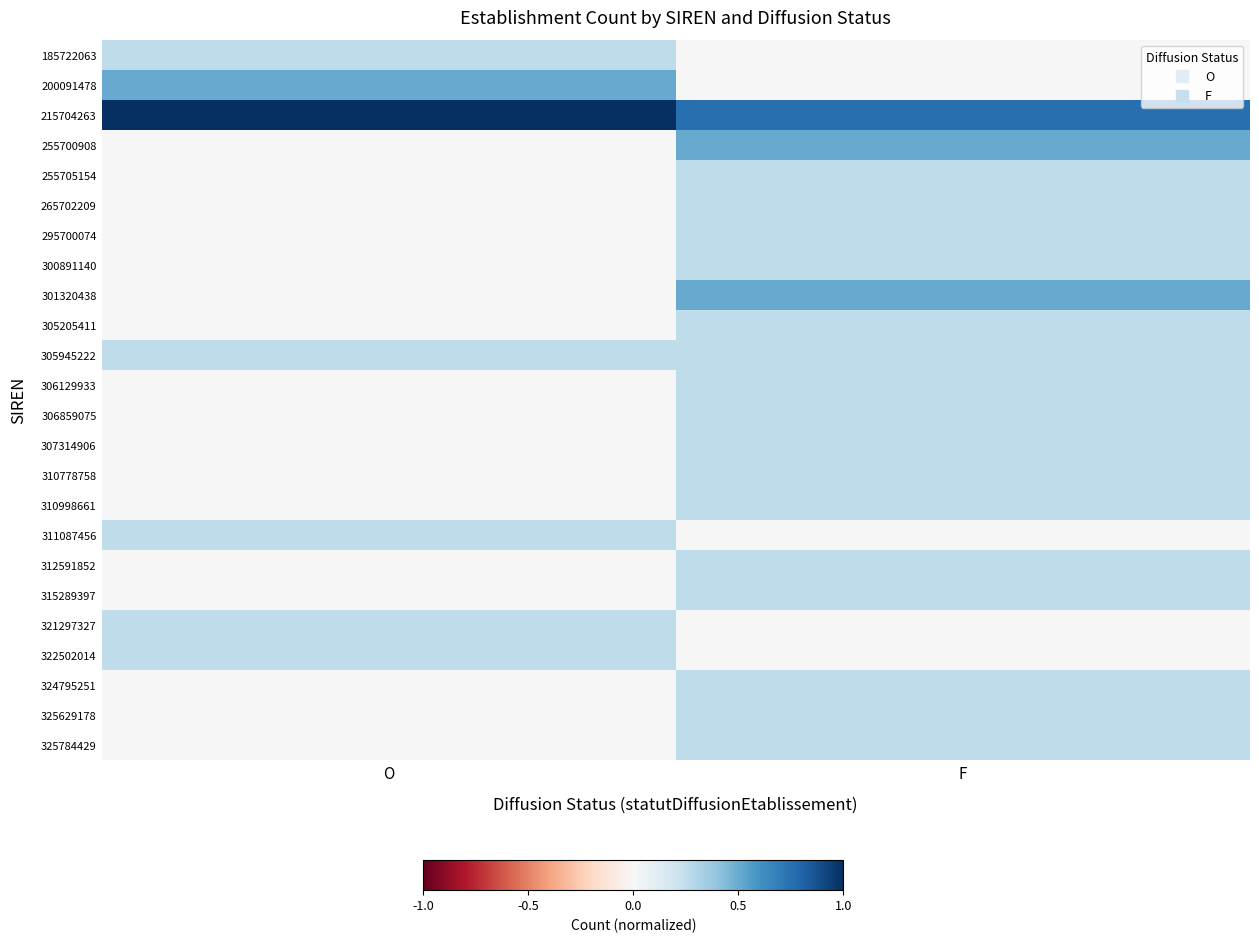

Reading left to right, extract all data points from this chart.

185722063: O=0.2	F=0.0
200091478: O=0.5	F=0.0
215704263: O=1.0	F=0.8
255700908: O=0.0	F=0.5
255705154: O=0.0	F=0.2
265702209: O=0.0	F=0.2
295700074: O=0.0	F=0.2
300891140: O=0.0	F=0.2
301320438: O=0.0	F=0.5
305205411: O=0.0	F=0.2
305945222: O=0.2	F=0.2
306129933: O=0.0	F=0.2
306859075: O=0.0	F=0.2
307314906: O=0.0	F=0.2
310778758: O=0.0	F=0.2
310998661: O=0.0	F=0.2
311087456: O=0.2	F=0.0
312591852: O=0.0	F=0.2
315289397: O=0.0	F=0.2
321297327: O=0.2	F=0.0
322502014: O=0.2	F=0.0
324795251: O=0.0	F=0.2
325629178: O=0.0	F=0.2
325784429: O=0.0	F=0.2